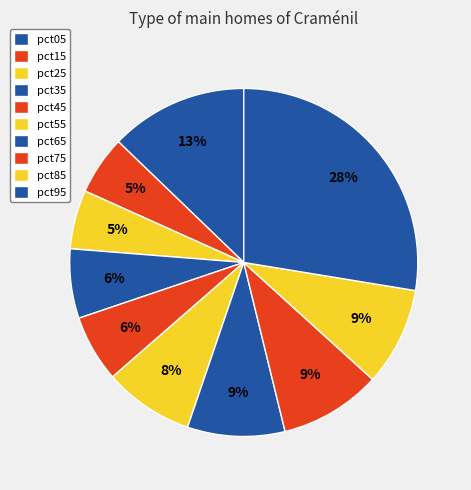

What percentage is the pct35 slice, to the nearest percent?

6%